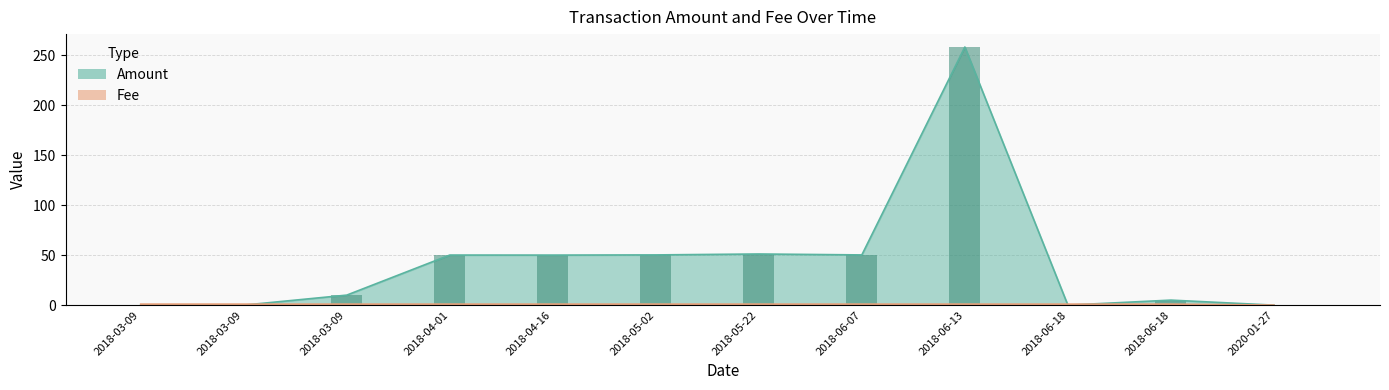

Which series has the largest total across all categories?

Amount